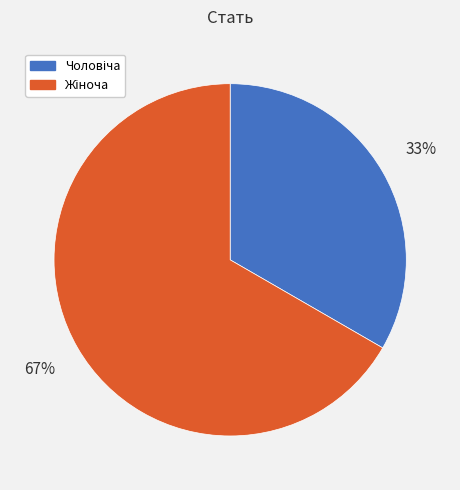

Is there any slice that represents more than half of the pie?

Yes